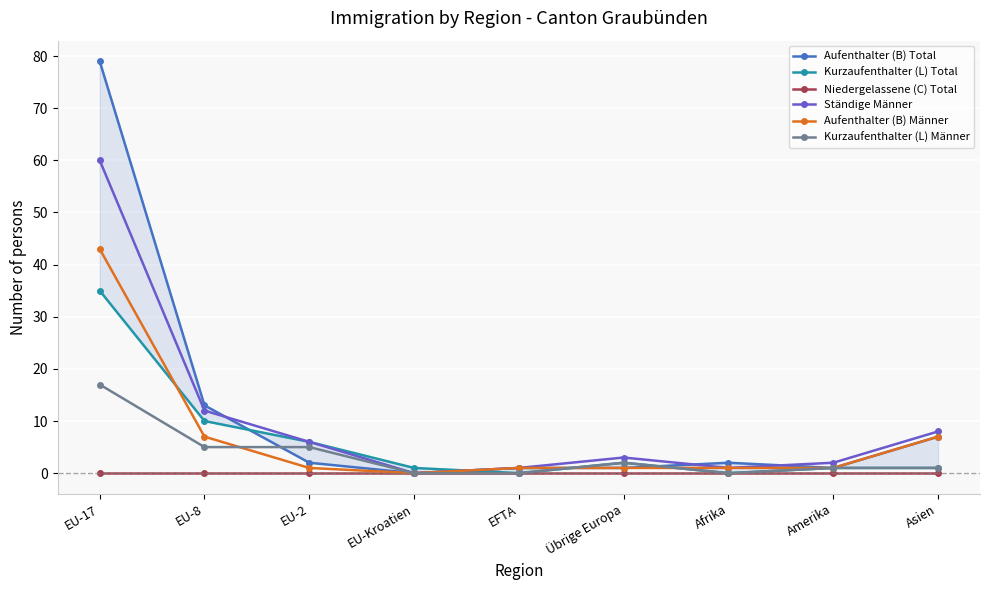

After their last crossing, which series has the higher values: Aufenthalter (B) Total or Kurzaufenthalter (L) Total?

Aufenthalter (B) Total